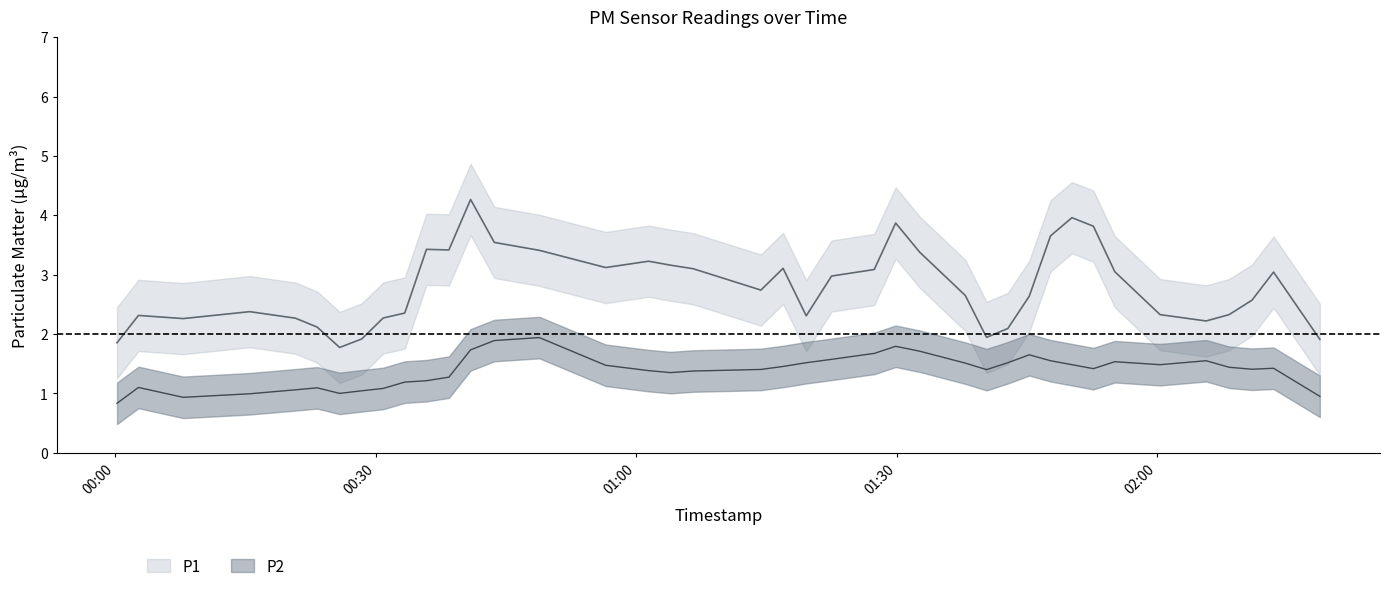

How many data points does each series have?

40